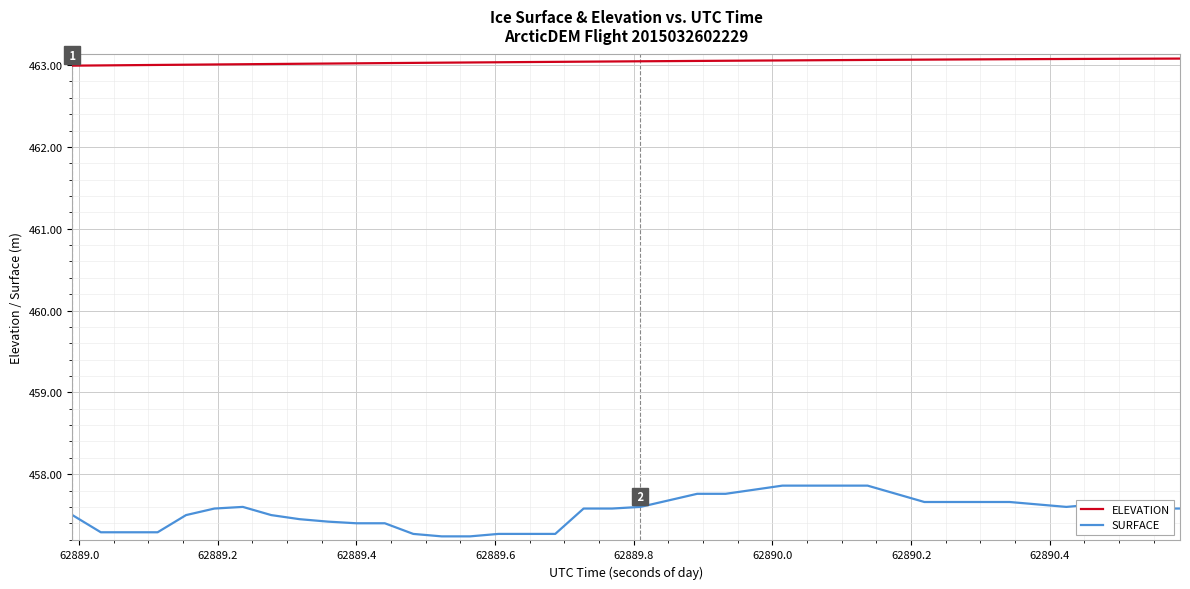

What is the average value of the SURFACE series?

457.5